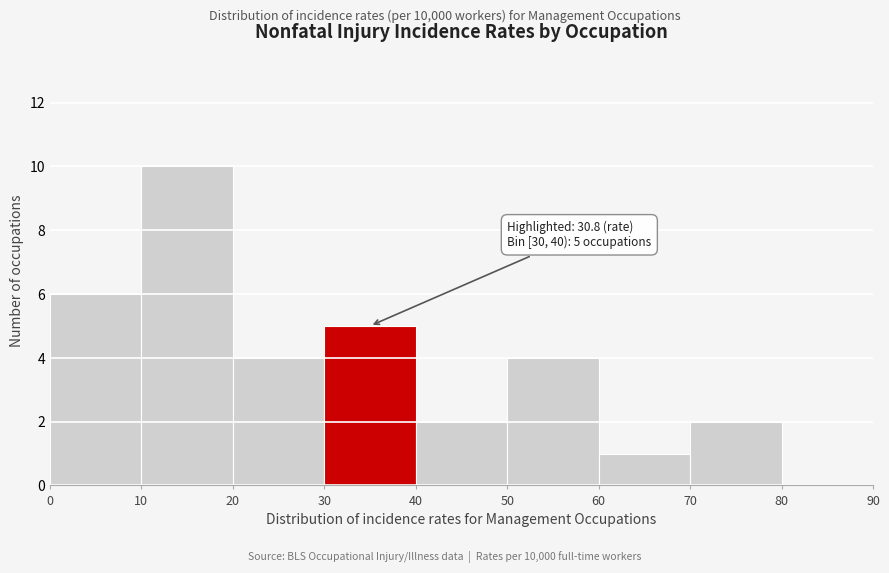

Which range on the x-axis has the tallest bar?

10 to 20